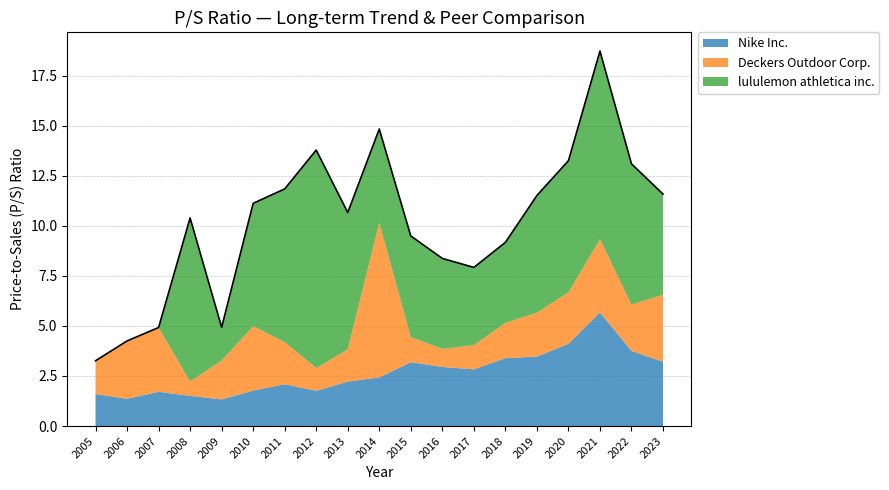

What is the difference between the second highest and minimum values in the Nike Inc. series?

2.8